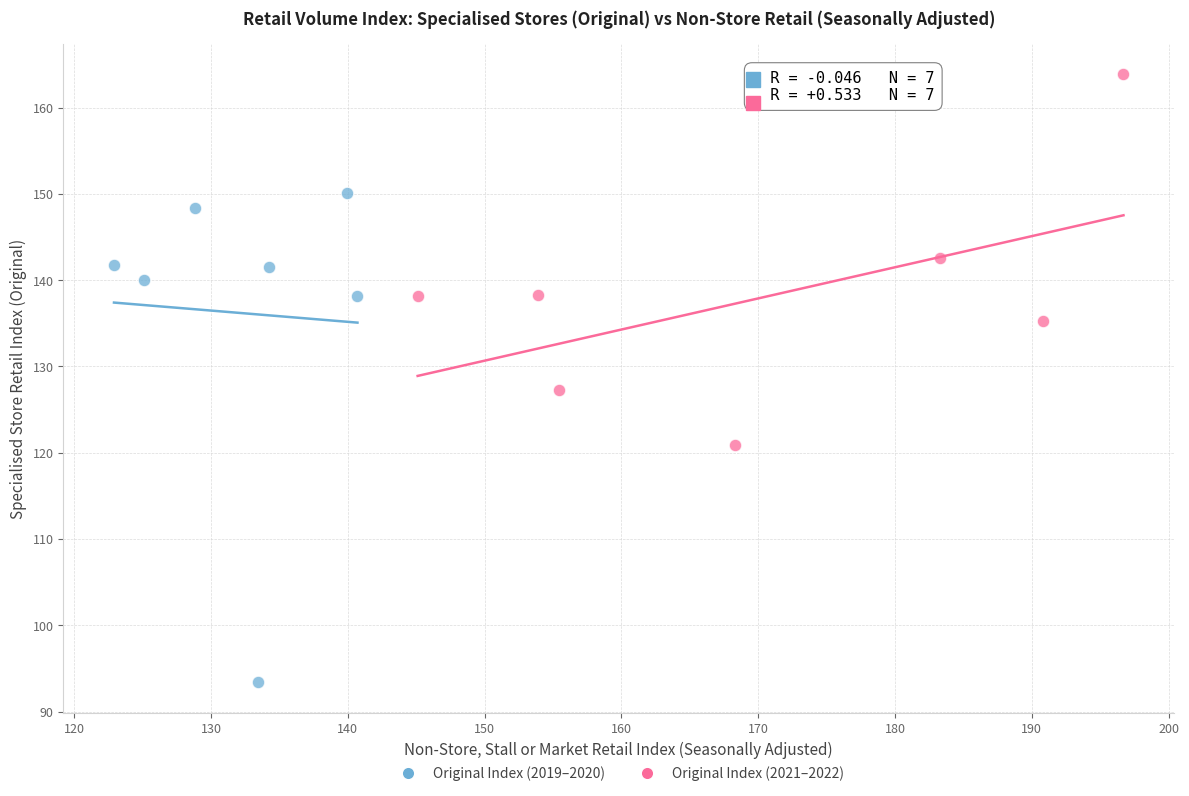

Which series contains the lowest Y value?

Original Index (2019–2020)